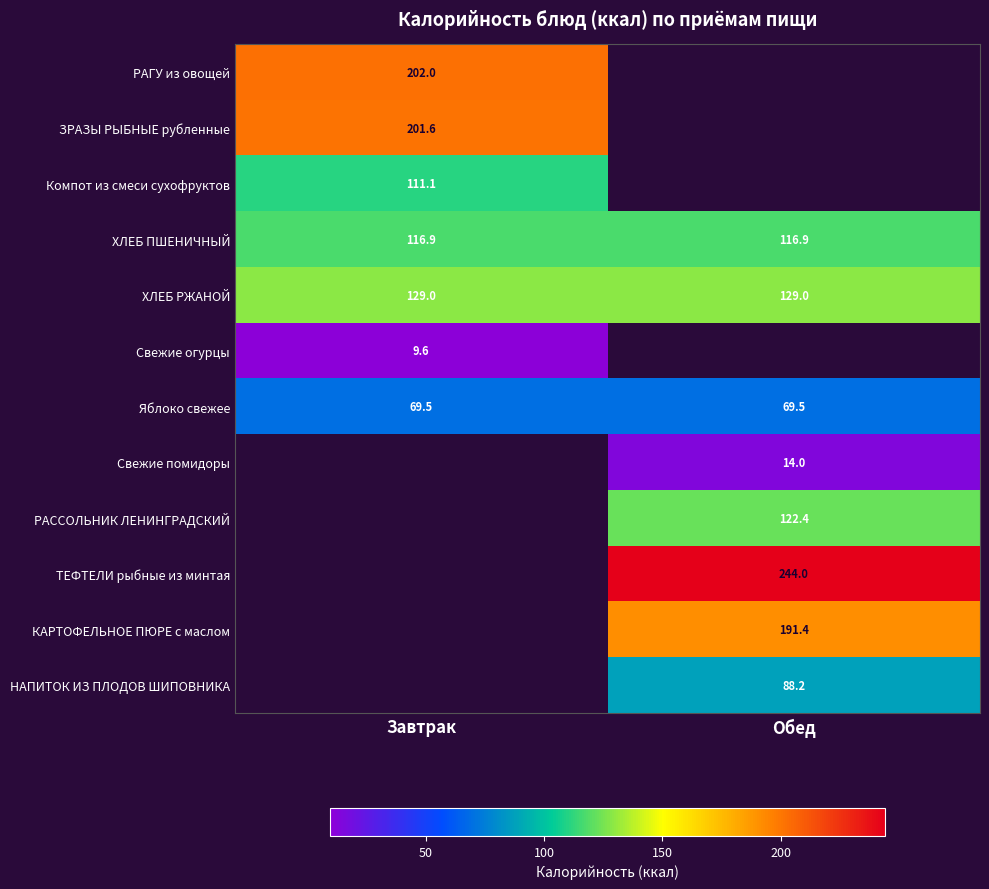

What is the maximum value shown in the chart?

244.0